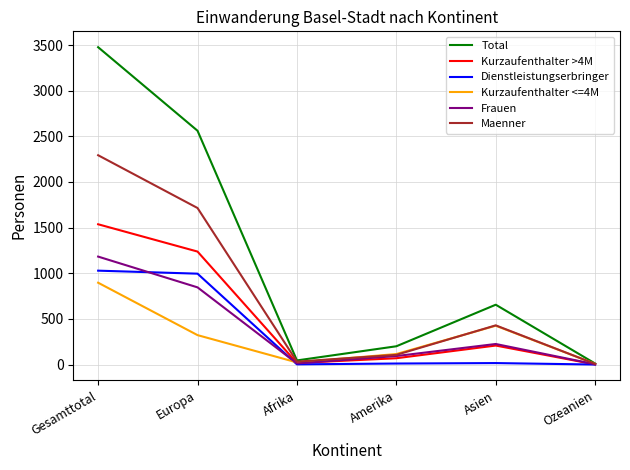

How many interior local valleys does the Kurzaufenthalter <=4M series have?

1